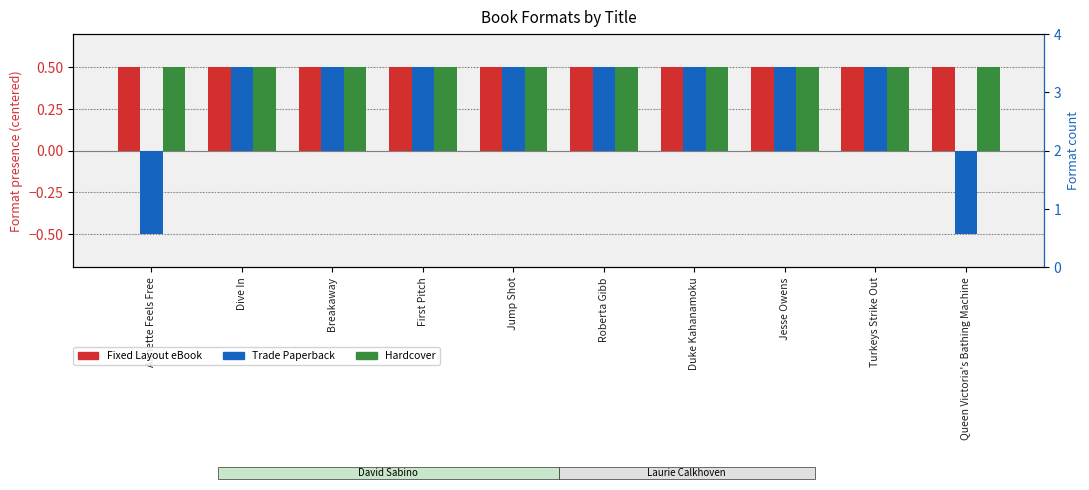

The Hardcover series shows 0.5 at Duke Kahanamoku. True or false?

True